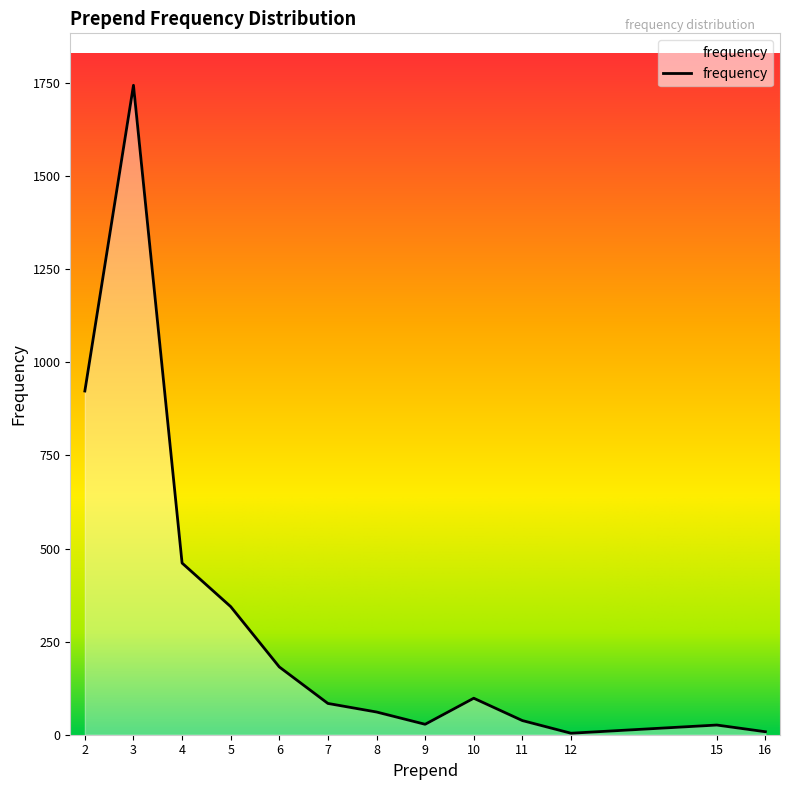

Does the chart display data point markers on the line(s)?

No